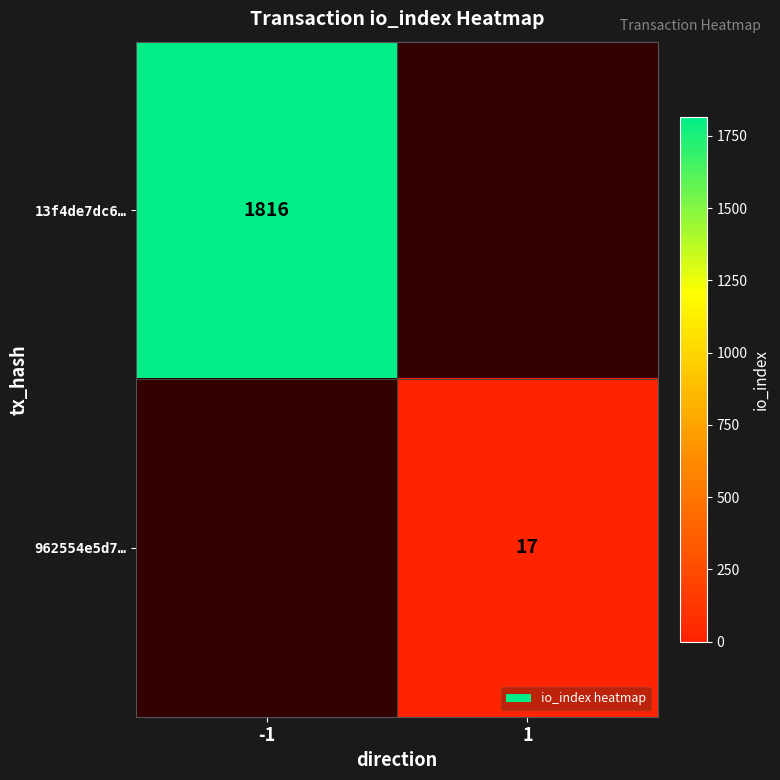

Is it true that 13f4de7dc6… equals 1816 at -1?

True